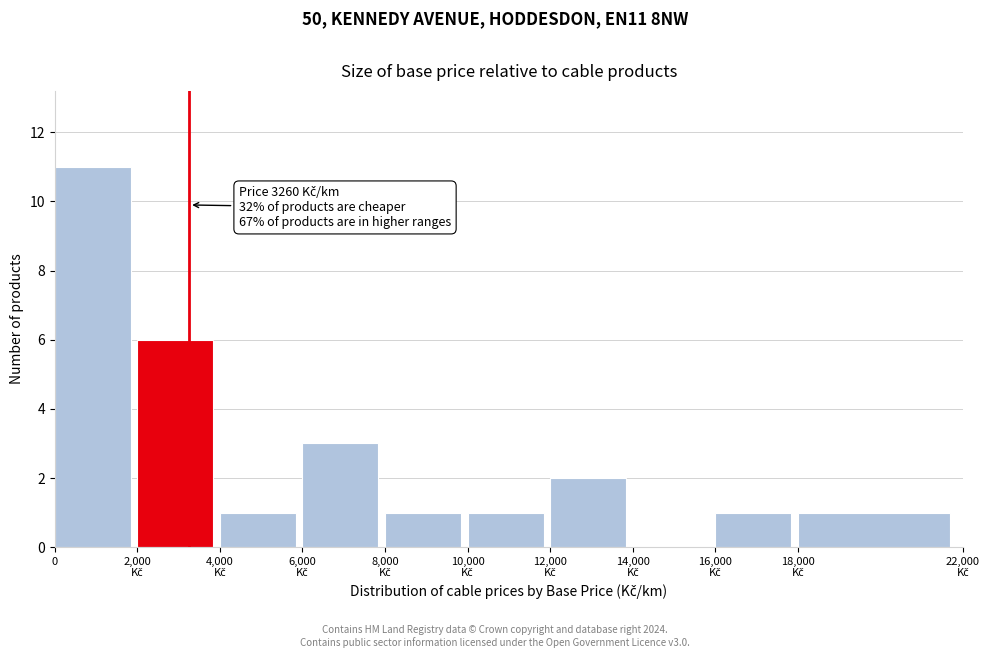

What is the greatest value displayed?

11